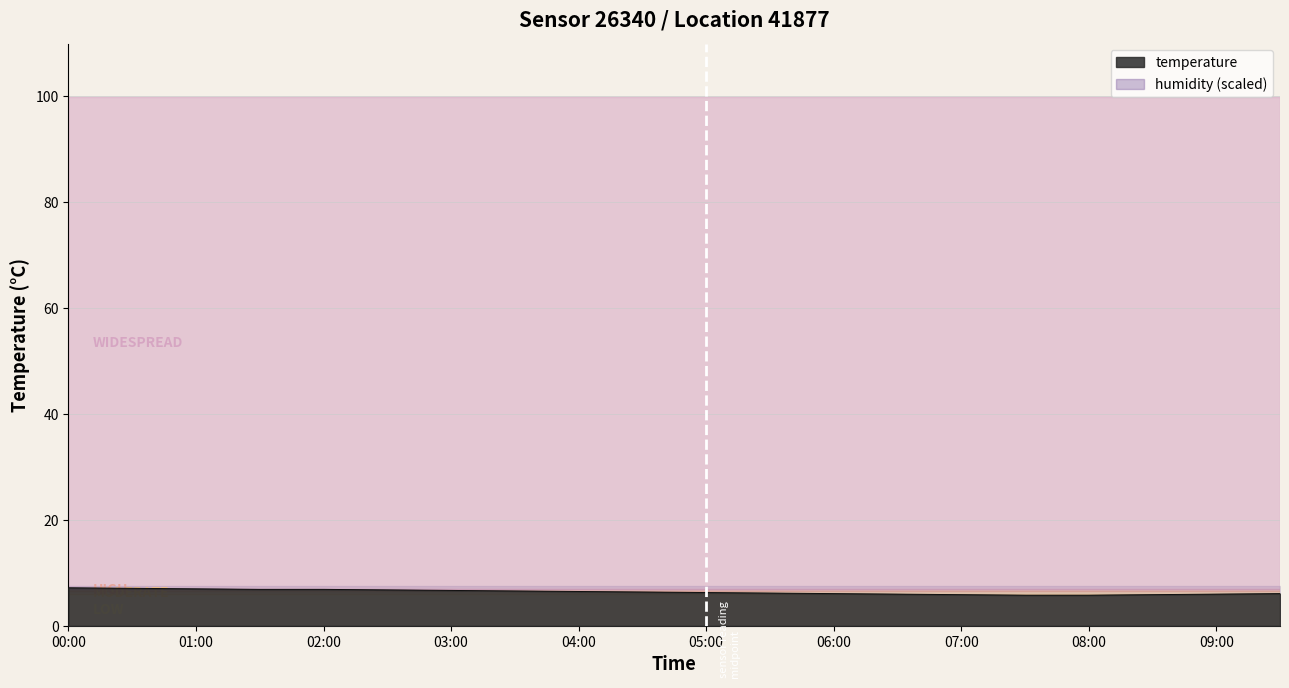

At which category does the chart reach its minimum across all series?

07:30